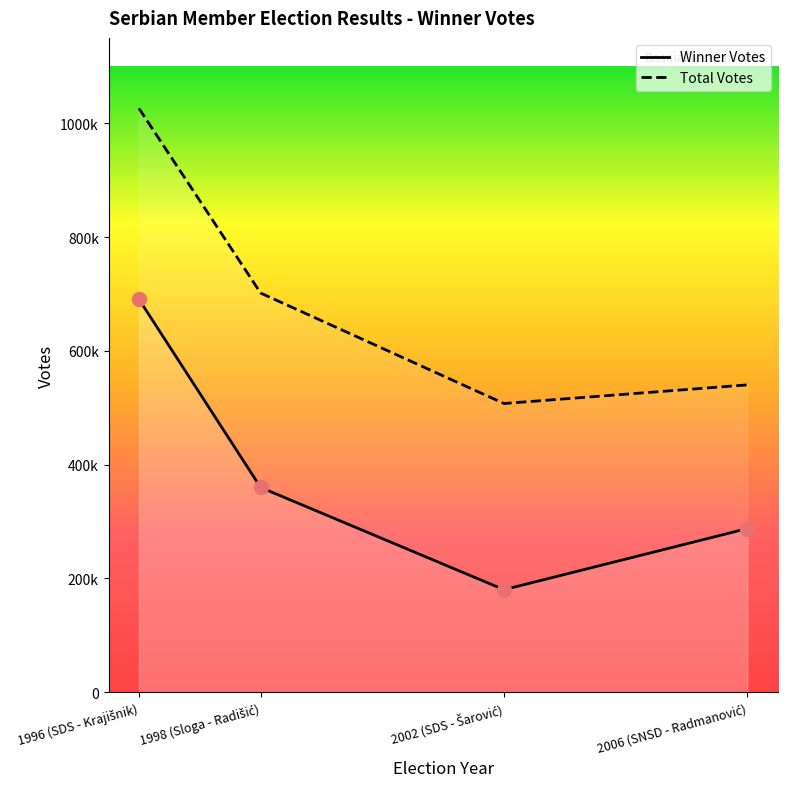

Count the values in the range 287675 to 690646.

3